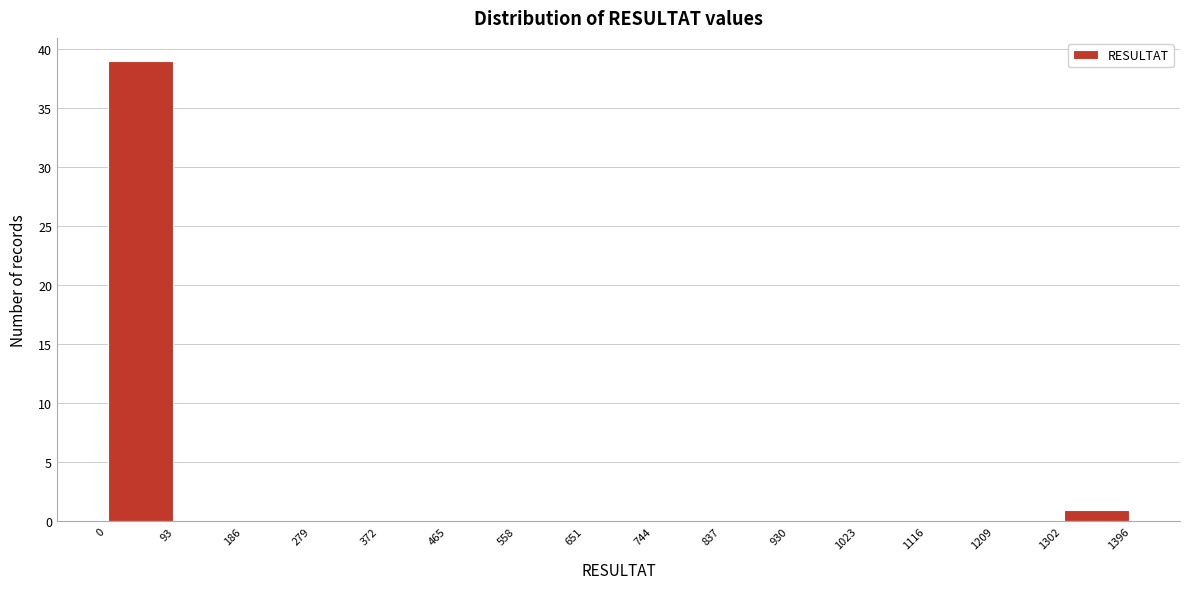

Over which range of the x-axis is the bar tallest?

0 to 93